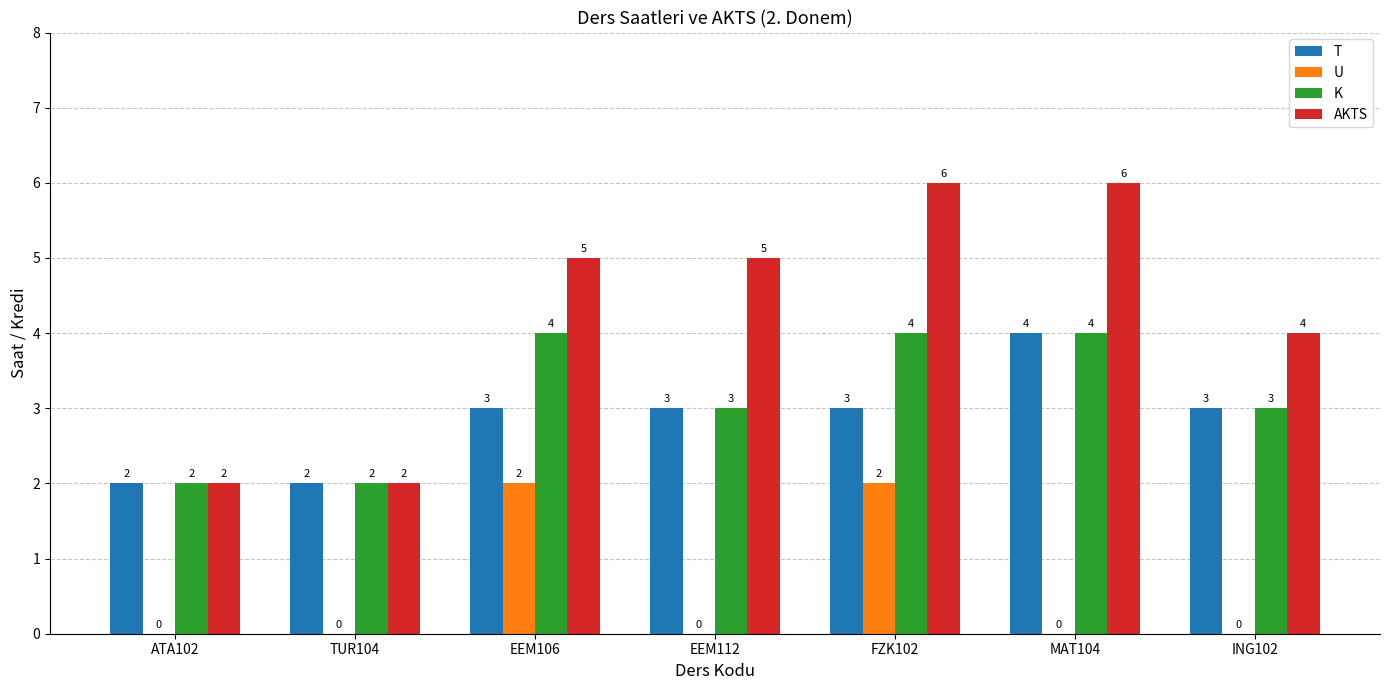

What is the sum of the AKTS values at FZK102 and ATA102?

8